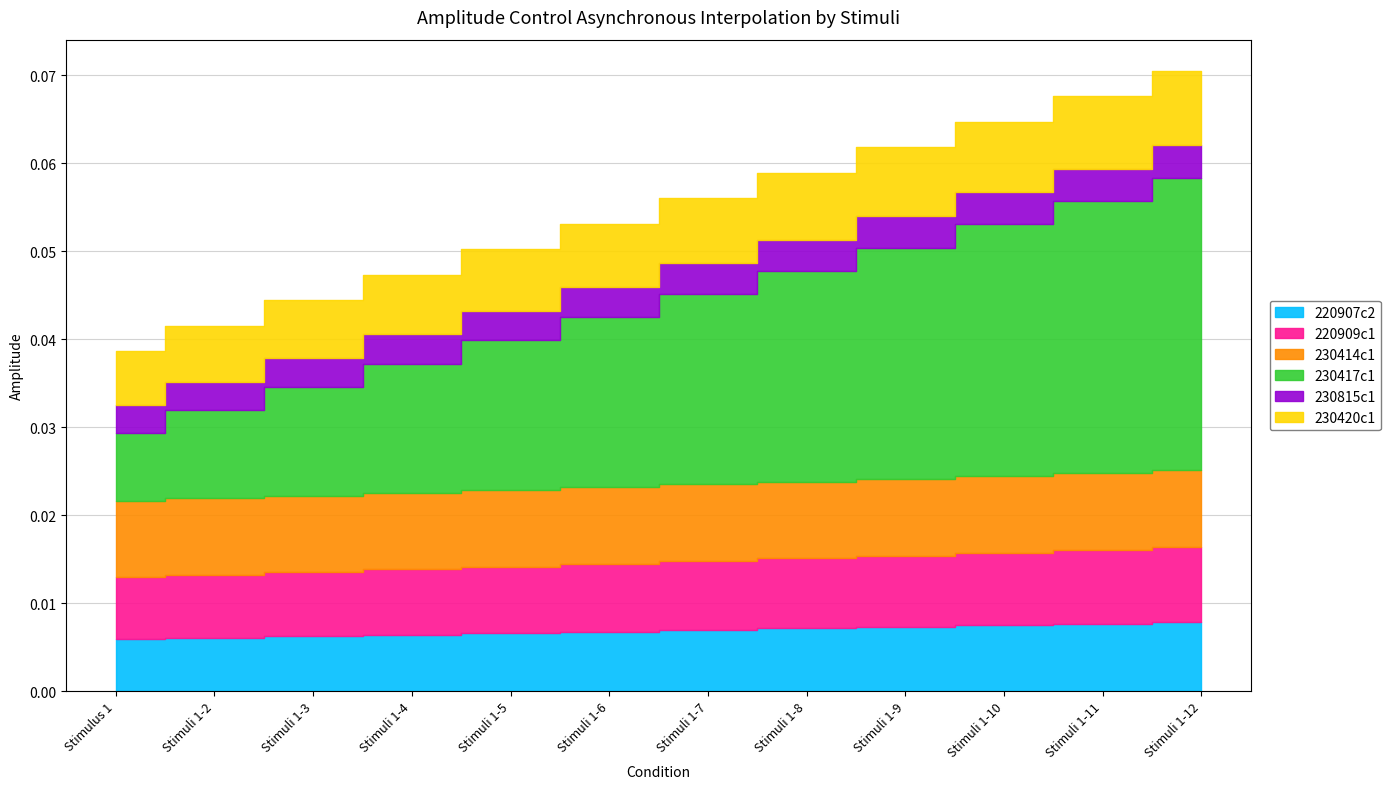

How many lines are shown in the chart?

6